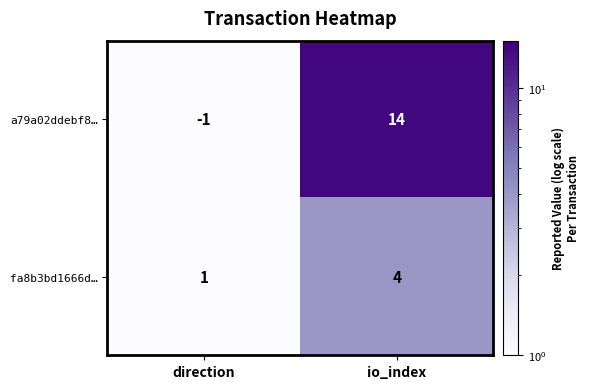

What is the difference between the fa8b3bd1666d… values at io_index and direction?

3